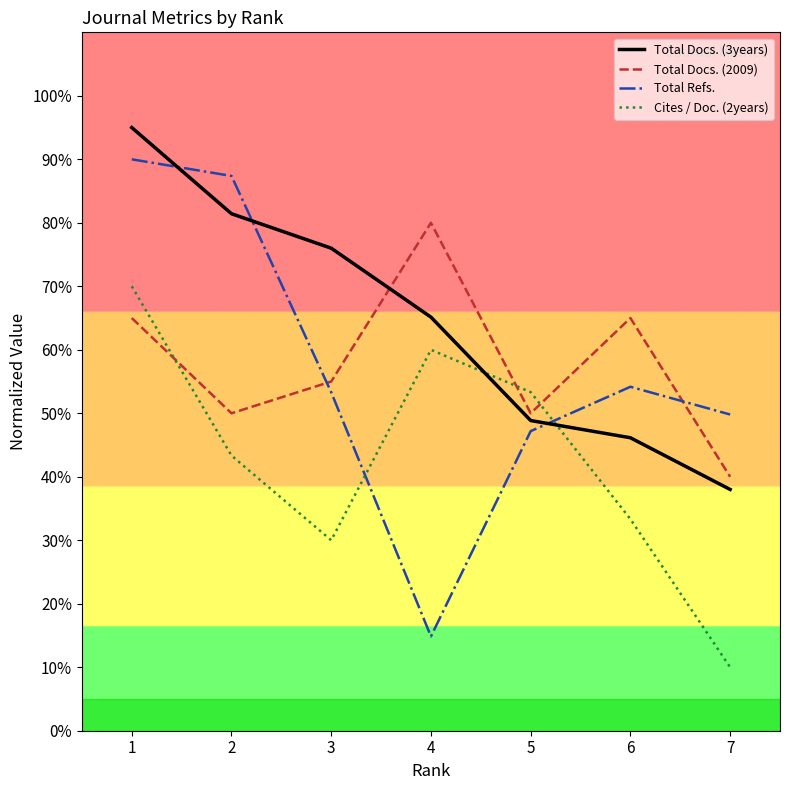

At how many categories does at least one series exceed 82?

2